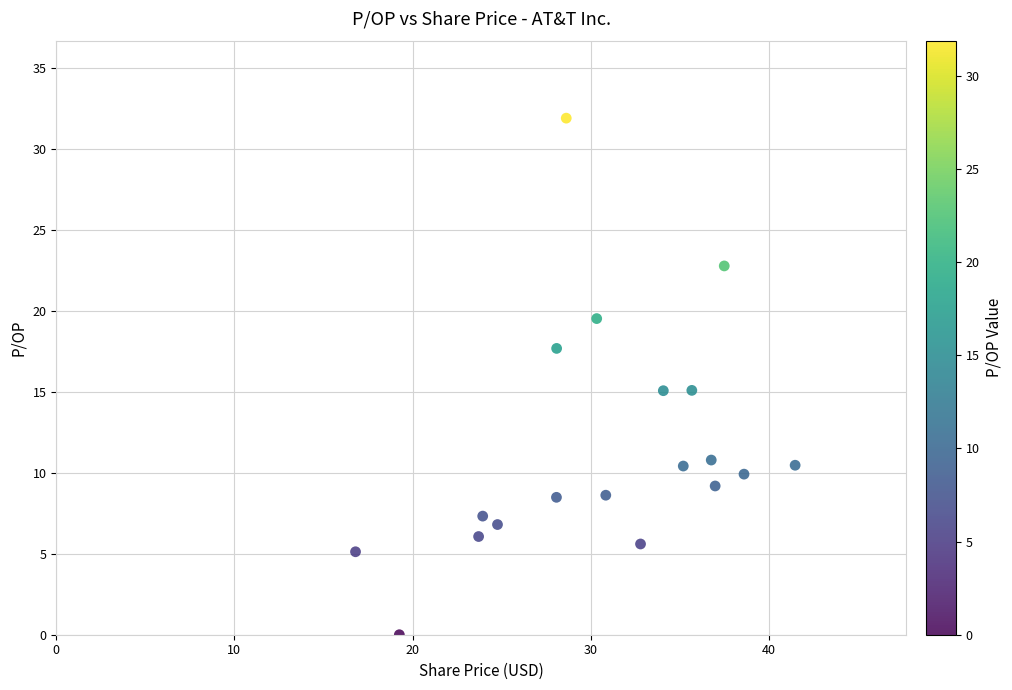

What is the range of X values (max minus min)?

24.7